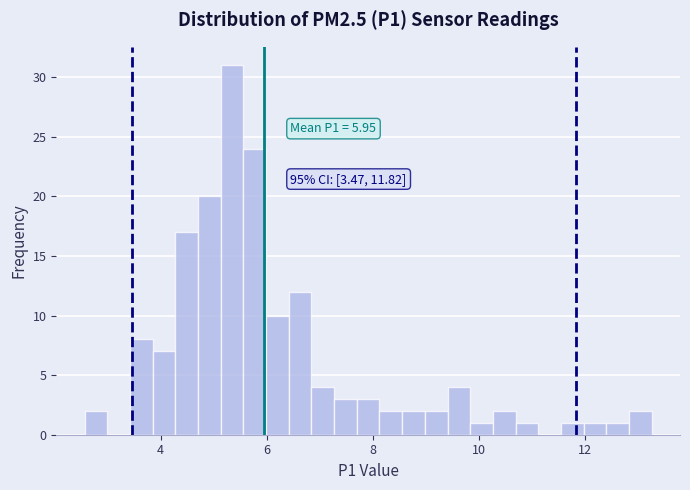

Read against the x-axis, roughly where is the centre of the tallest bar?

5.4